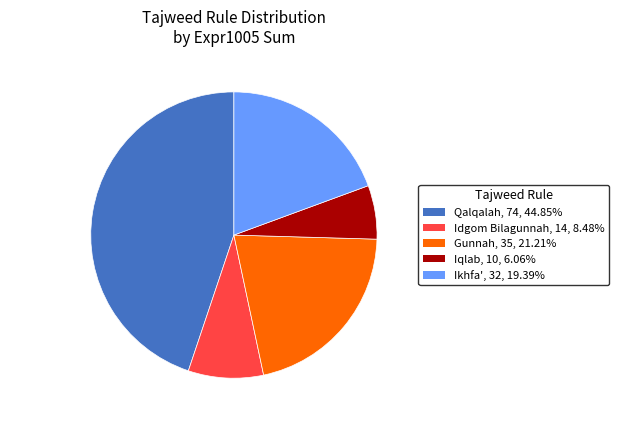

Is the sum of Gunnah and Ikhfa' greater than half?

No